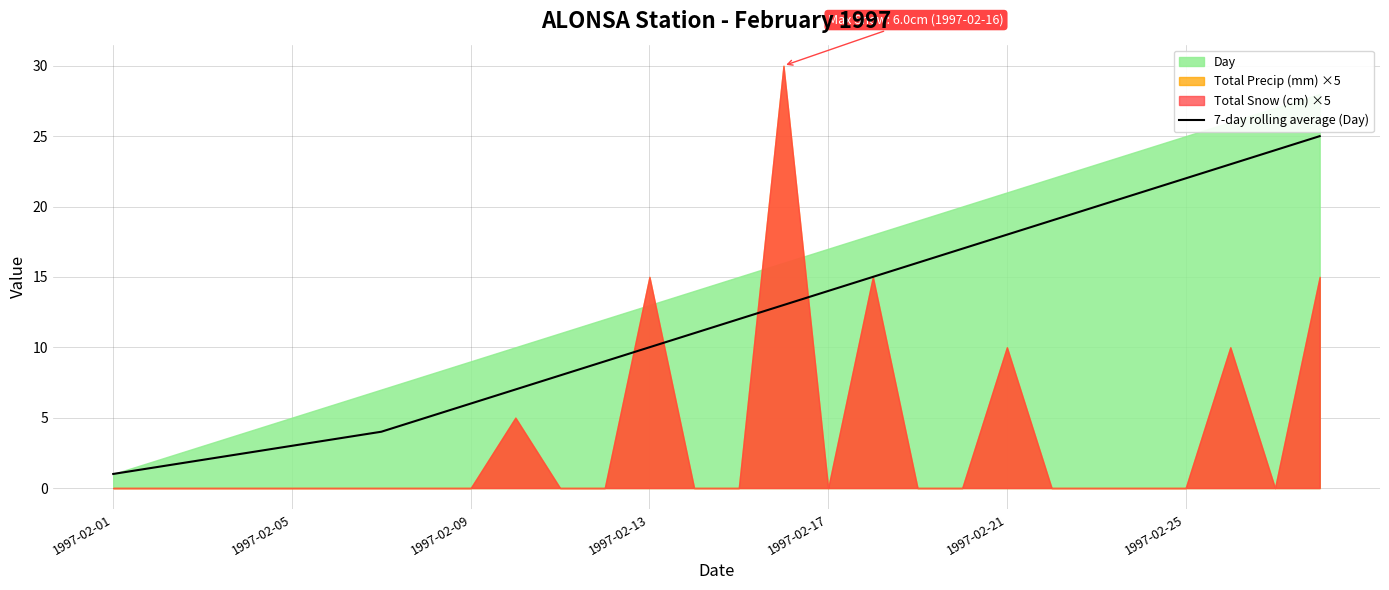

Reading left to right, transcribe all the data shown in this chart.

1.0	1.5	2.0	2.5	3.0	3.5	4.0	5.0	6.0	7.0	8.0	9.0	10.0	11.0	12.0	13.0	14.0	15.0	16.0	17.0	18.0	19.0	20.0	21.0	22.0	23.0	24.0	25.0